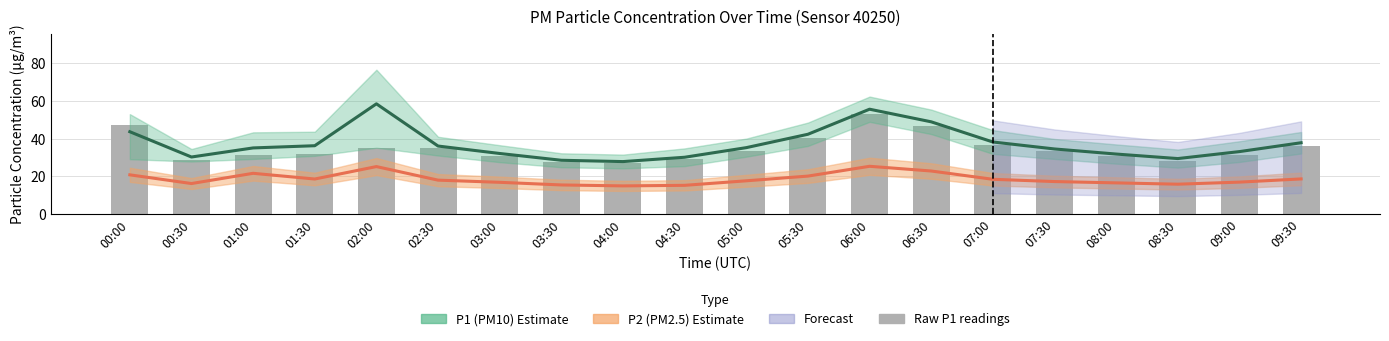

Which series changed the most between 07:30 and 09:00?

Raw P1 readings